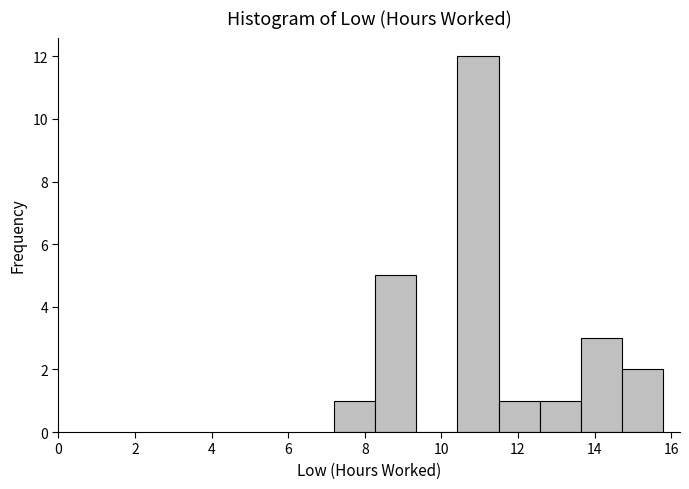

Reading left to right, list every bar in this chart as the range it spans on the x-axis followed by its height. Neither the bar edges nor the heights are printed on the chart, so give them approximately, as read against the axes.

7.2 to 8.2: 1
8.2 to 9.4: 5
9.4 to 10.4: 0
10.4 to 11.4: 12
11.4 to 12.6: 1
12.6 to 13.6: 1
13.6 to 14.8: 3
14.8 to 15.8: 2